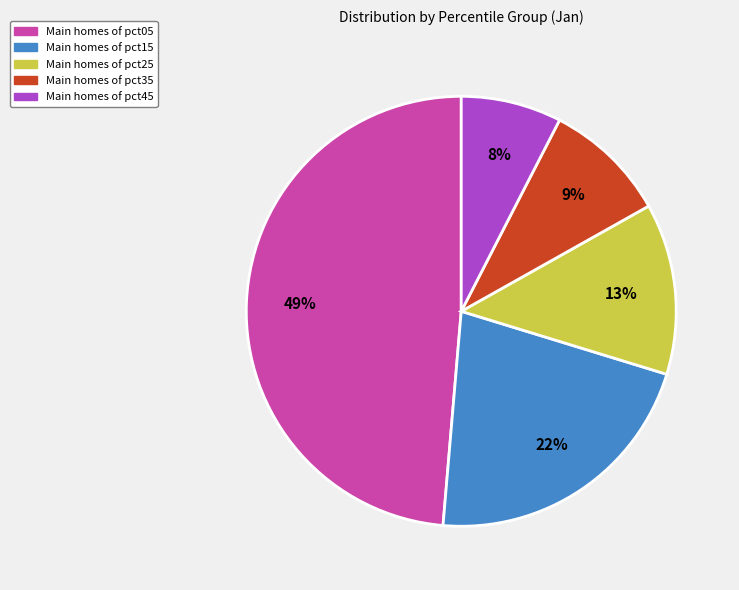

To the nearest percent, what is the average slice percentage?

20%